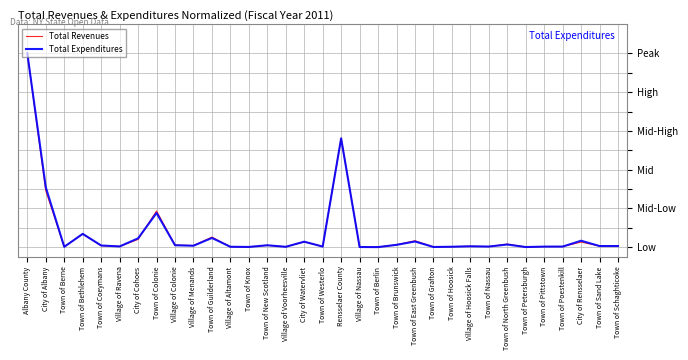

Reading left to right, what are all the values shown in this chart?

Total Revenues: Albany County=100.0	City of Albany=29.1	Town of Berne=0.2	Town of Bethlehem=6.7	Town of Coeymans=0.7	Village of Ravena=0.3	City of Cohoes=4.0	Town of Colonie=18.7	Village of Colonie=1.1	Village of Menands=0.8	Town of Guilderland=5.2	Village of Altamont=0.2	Town of Knox=0.1	Town of New Scotland=0.9	Village of Voorheesville=0.2	City of Watervliet=2.7	Town of Westerlo=0.3	Rensselaer County=56.2	Village of Nassau=0.0	Town of Berlin=0.0	Town of Brunswick=1.2	Town of East Greenbush=3.3	Town of Grafton=0.1	Town of Hoosick=0.2	Village of Hoosick Falls=0.4	Town of Nassau=0.3	Town of North Greenbush=1.6	Town of Petersburgh=0.0	Town of Pittstown=0.3	Town of Poestenkill=0.3	City of Rensselaer=2.6	Town of Sand Lake=0.6	Town of Schaghticoke=0.6
Total Expenditures: Albany County=100.0	City of Albany=30.9	Town of Berne=0.1	Town of Bethlehem=6.8	Town of Coeymans=0.8	Village of Ravena=0.3	City of Cohoes=4.5	Town of Colonie=17.6	Village of Colonie=1.0	Village of Menands=0.7	Town of Guilderland=4.7	Village of Altamont=0.2	Town of Knox=0.1	Town of New Scotland=0.9	Village of Voorheesville=0.2	City of Watervliet=2.8	Town of Westerlo=0.3	Rensselaer County=56.1	Village of Nassau=0.0	Town of Berlin=0.0	Town of Brunswick=1.2	Town of East Greenbush=2.9	Town of Grafton=0.1	Town of Hoosick=0.2	Village of Hoosick Falls=0.4	Town of Nassau=0.3	Town of North Greenbush=1.3	Town of Petersburgh=0.0	Town of Pittstown=0.2	Town of Poestenkill=0.3	City of Rensselaer=3.3	Town of Sand Lake=0.5	Town of Schaghticoke=0.5